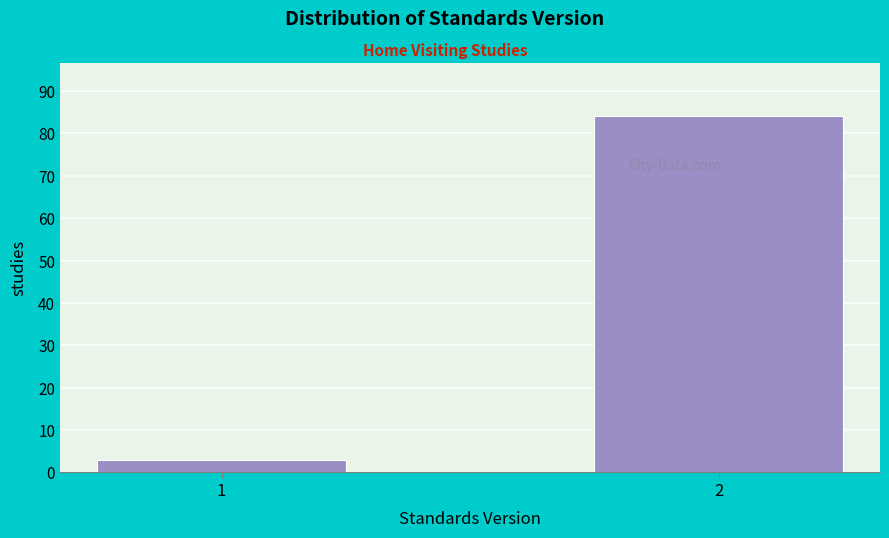

Reading left to right, transcribe all the data shown in this chart.

3	84